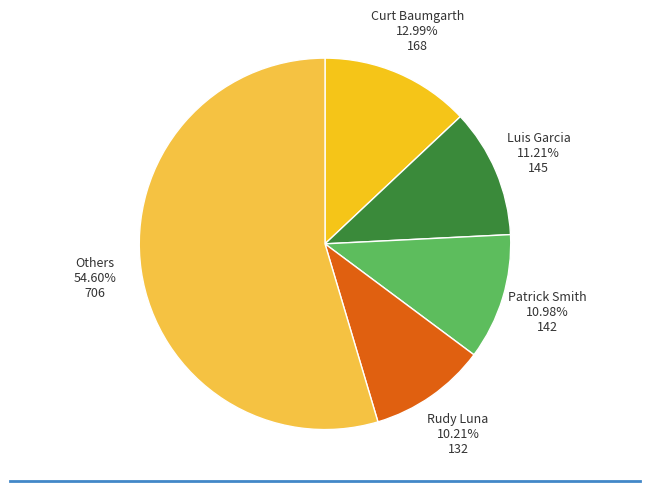

Is there a majority slice in this chart?

Yes